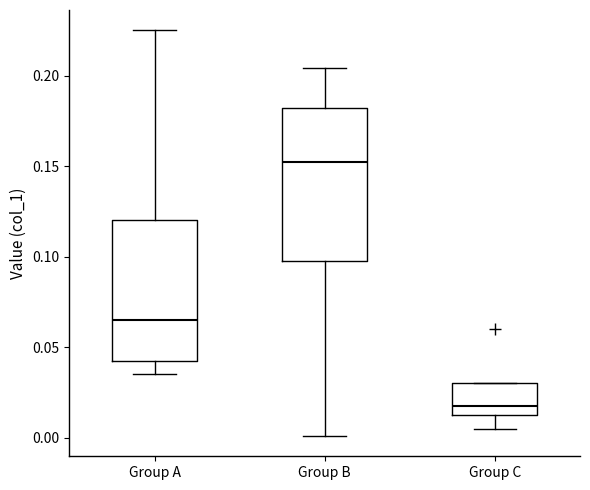

Where does the lower whisker of the box for Group B end on the y-axis? The values are not printed on the chart, so give them approximately, as read against the axis.

0.000